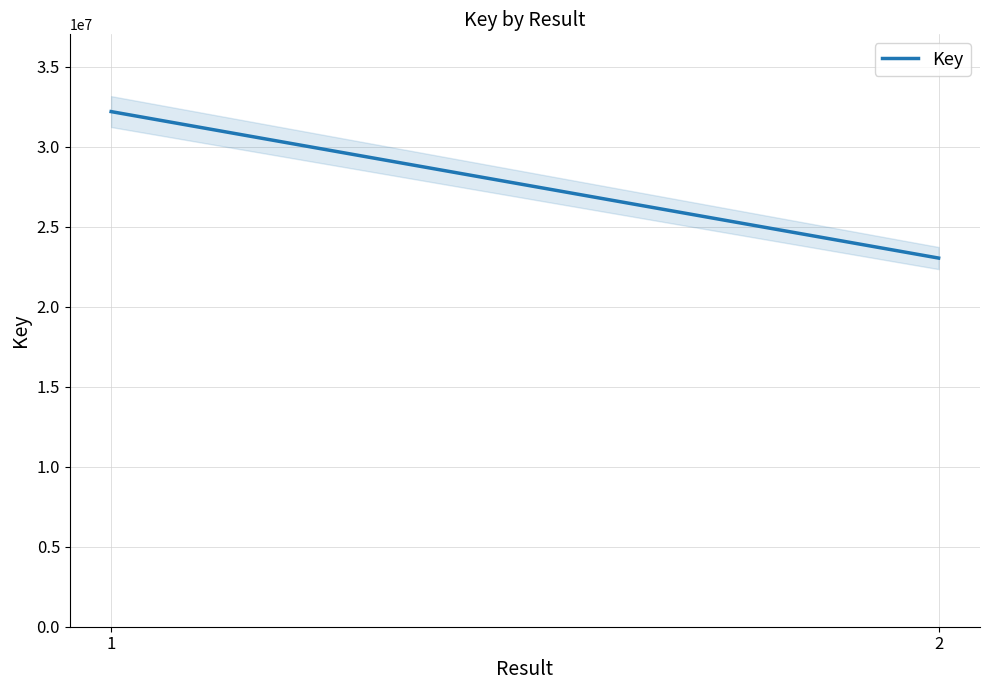

True or false: the data shows 23031522 at 2.

True